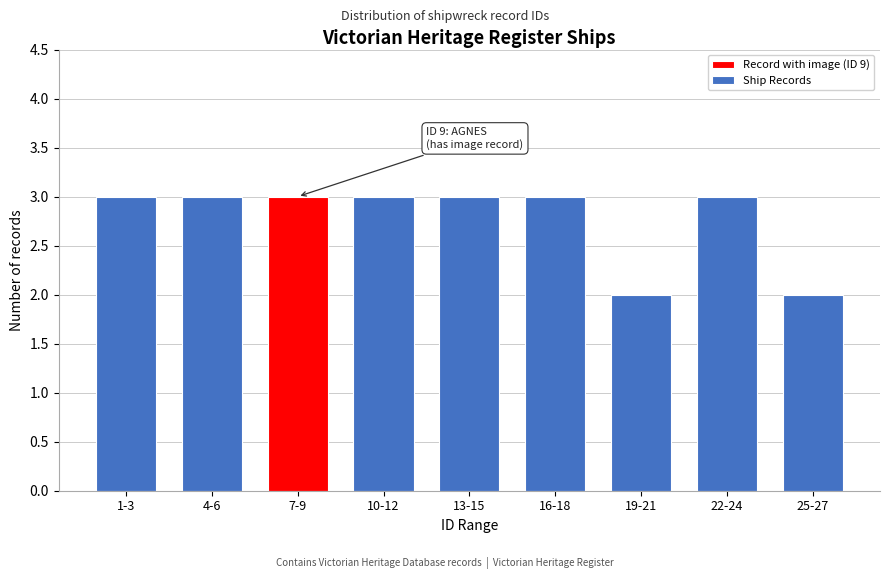

Reading left to right, list all the values displayed in this chart.

1-3=3	4-6=3	7-9=3	10-12=3	13-15=3	16-18=3	19-21=2	22-24=3	25-27=2